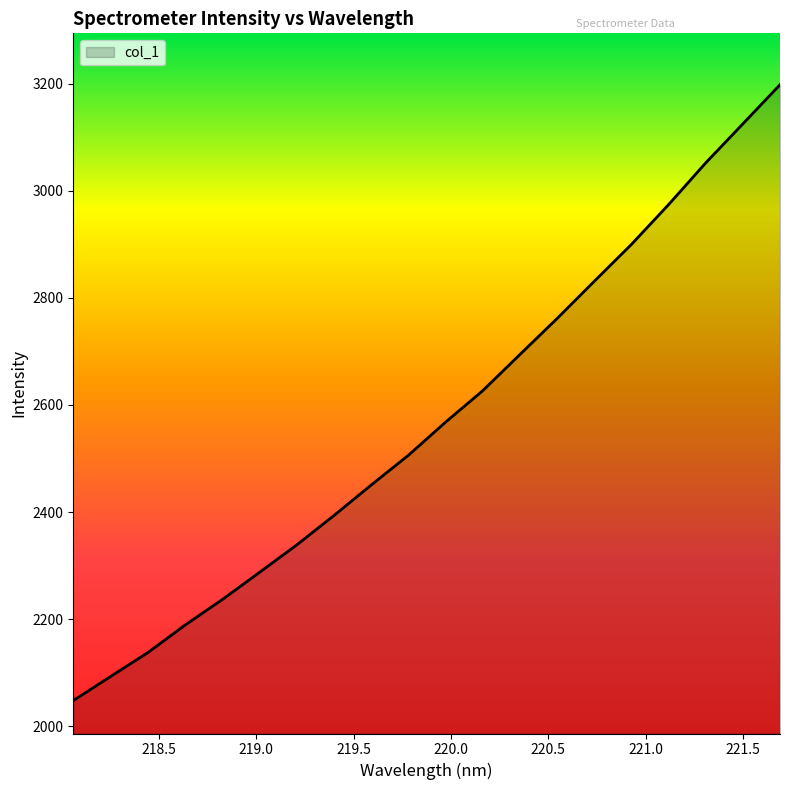

How many values are below 2567?

10